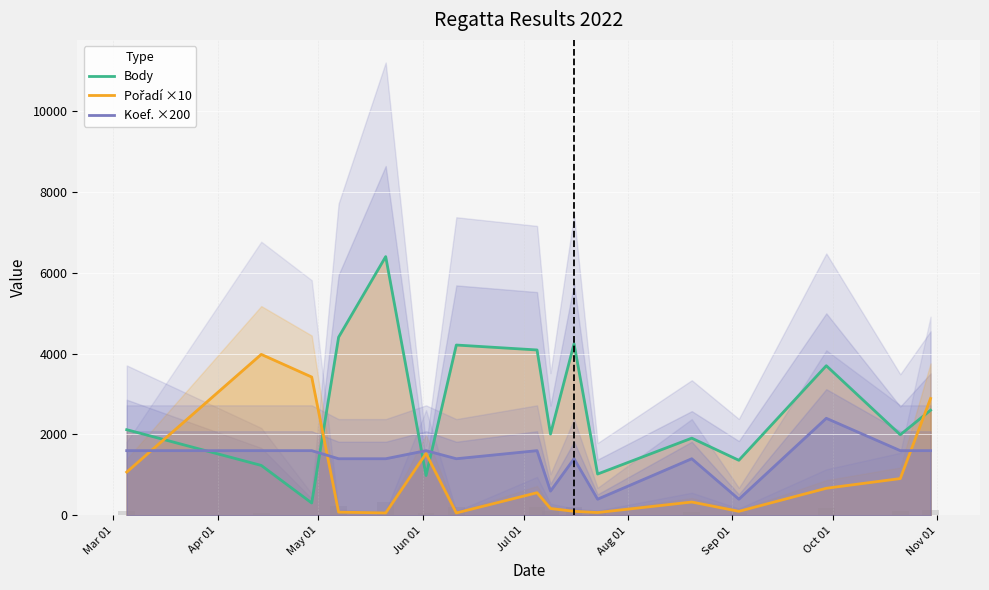

True or false: Koef. ×200 has a value of 593 at Oct 01.

False